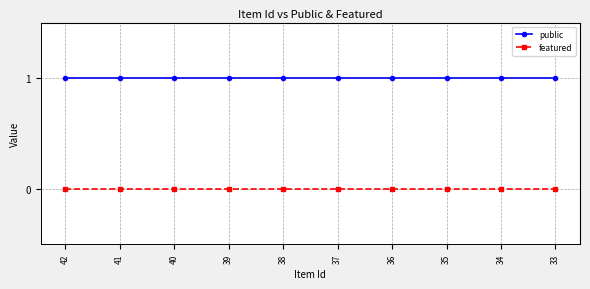

What are all the series names shown in the legend?

public, featured